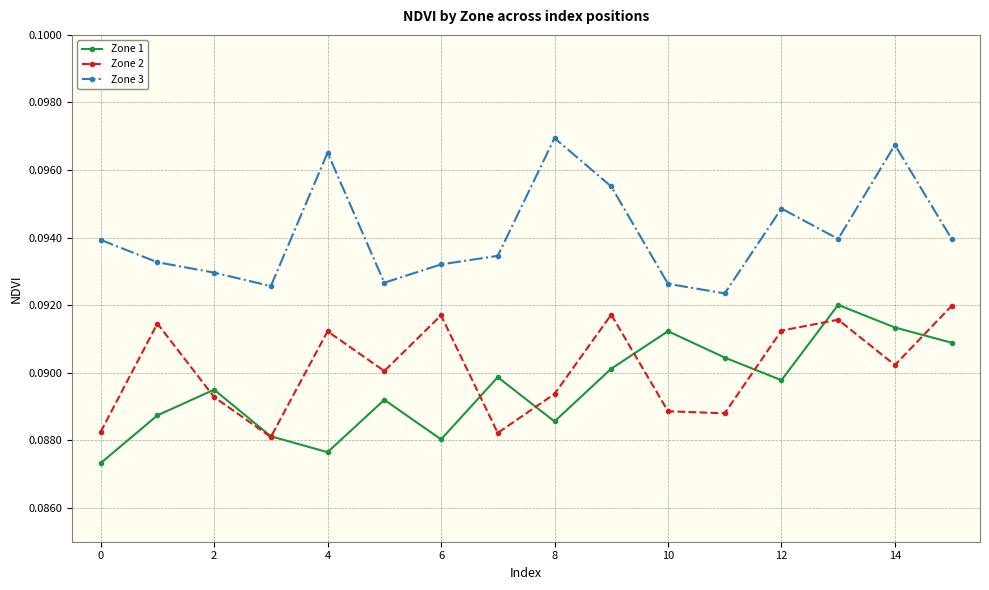

Does the chart display data point markers on the line(s)?

Yes